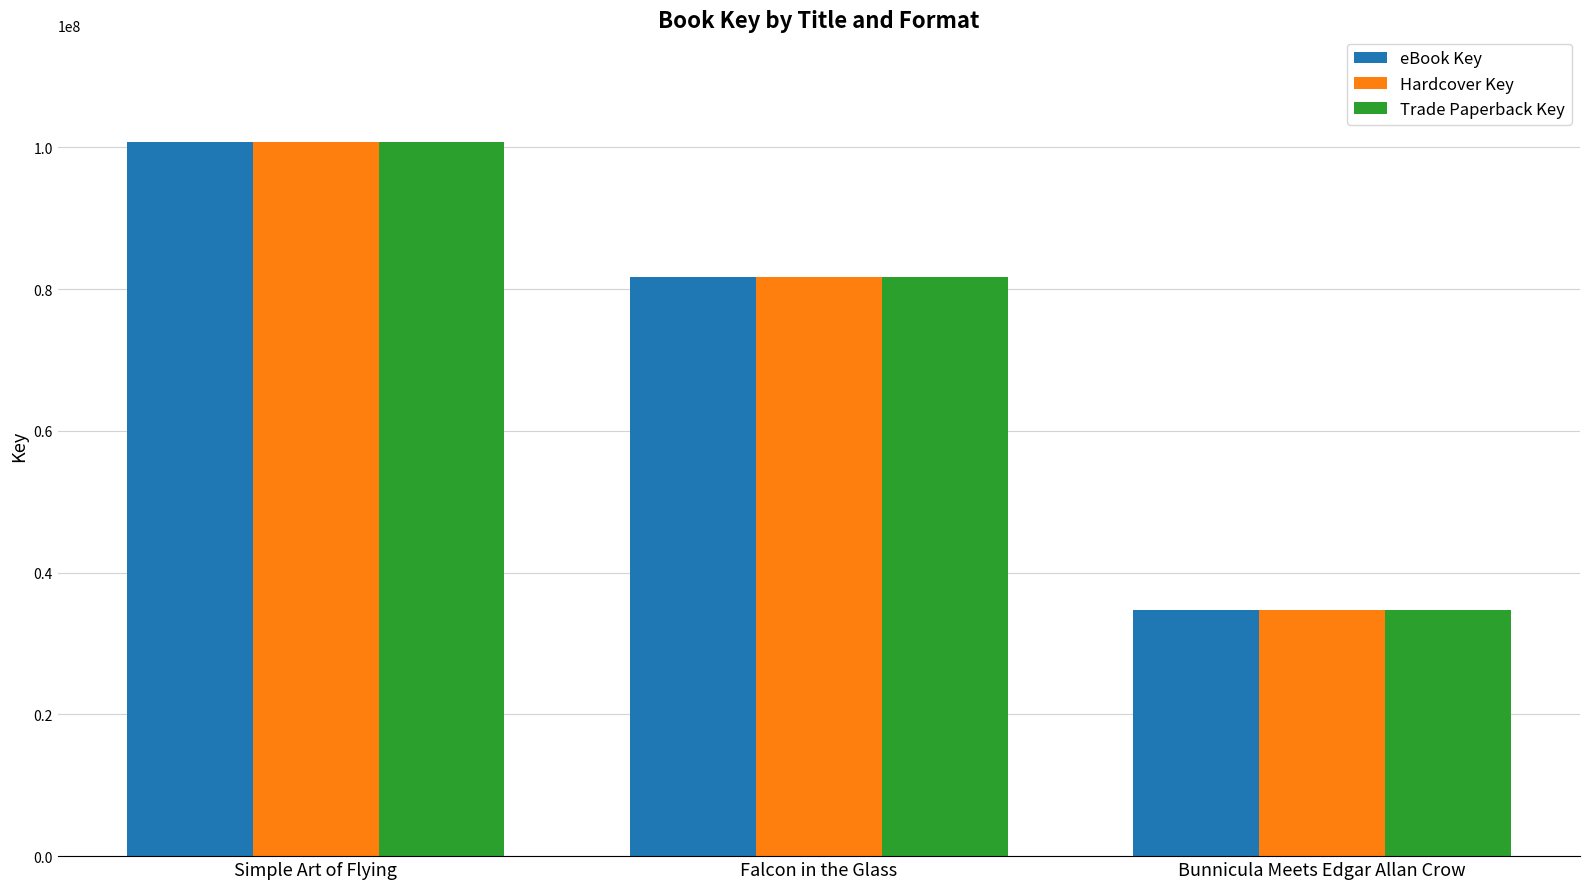

How many bars are there in total?

9